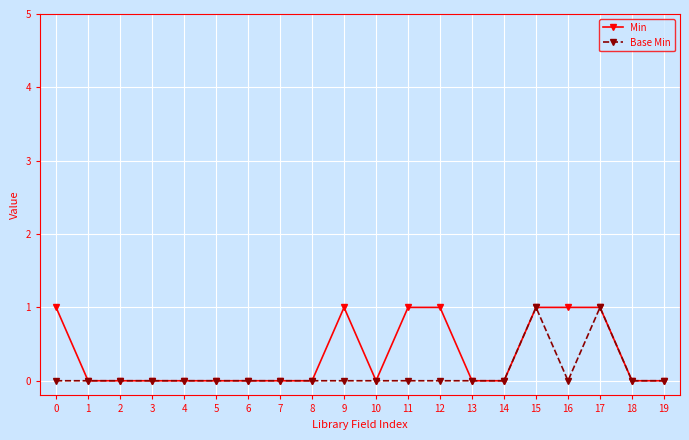

List the series in order of their overall mean, lowest first.

Base Min, Min